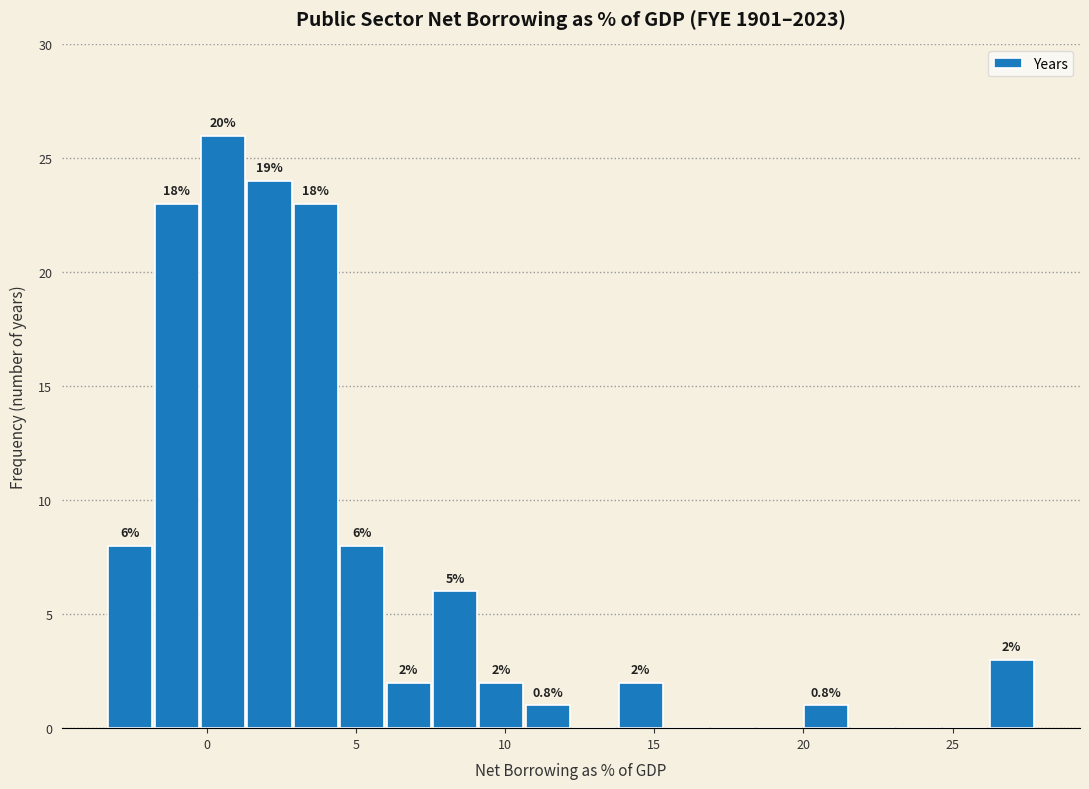

Read against the x-axis, roughly where is the centre of the tallest bar?

0.5